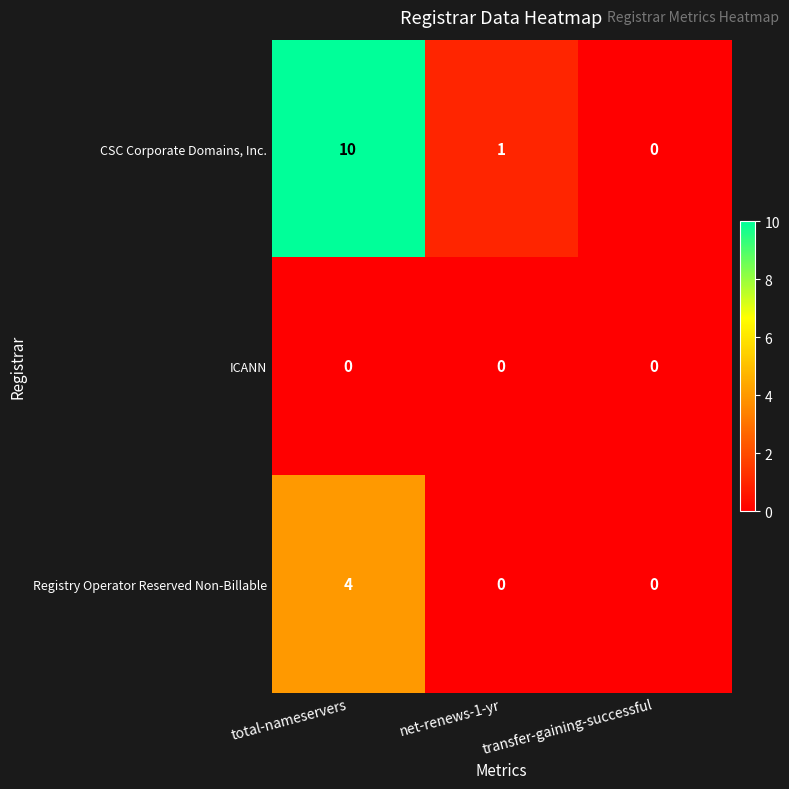

What is the greatest value displayed?

10